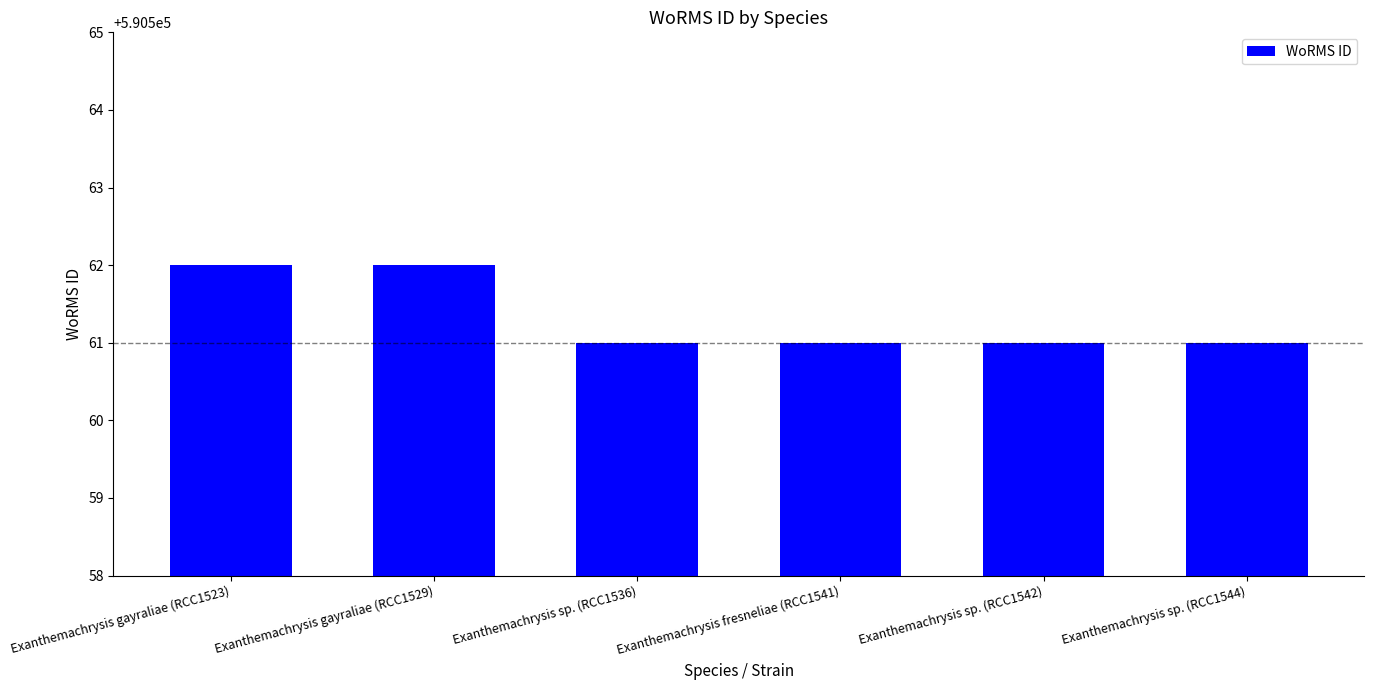

Reading left to right, list all the values displayed in this chart.

590562	590562	590561	590561	590561	590561